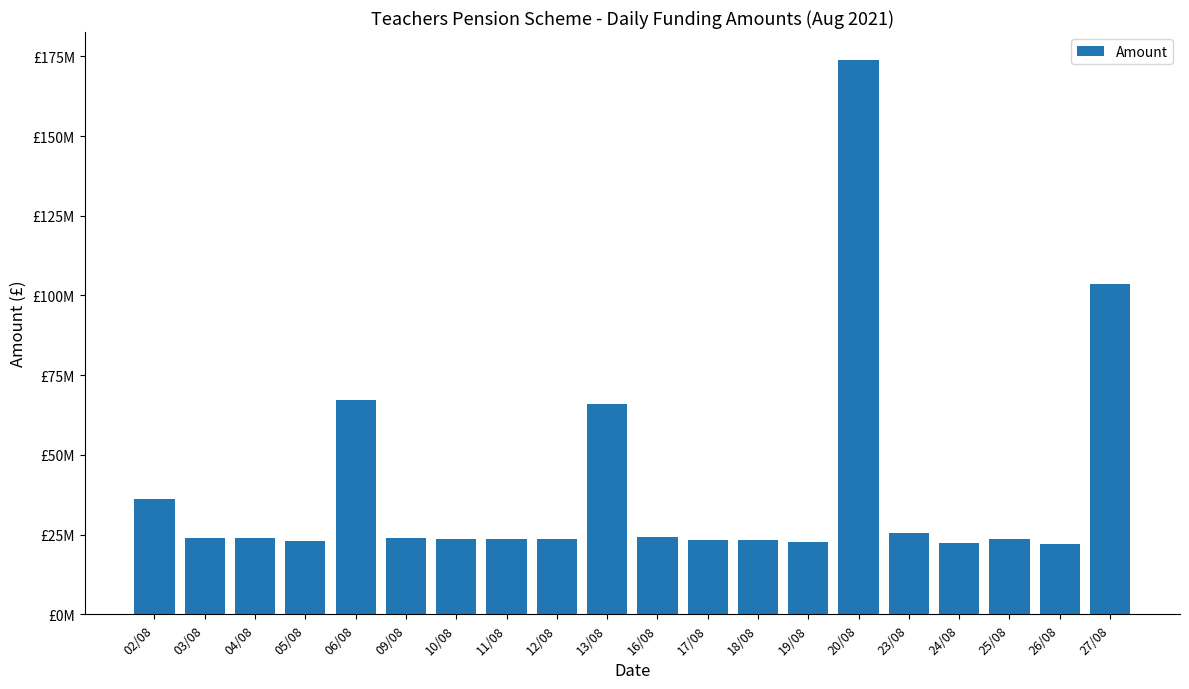

Reading right to left, extract all data points from this chart.

103505801.1	22087762.4	23687157.0	22502099.1	25477466.2	173914435.5	22531824.1	23224579.6	23235707.2	24320360.9	65927261.5	23625911.5	23499693.6	23677098.1	23778735.1	67086567.9	23131019.0	24049710.0	23995595.0	36154786.8